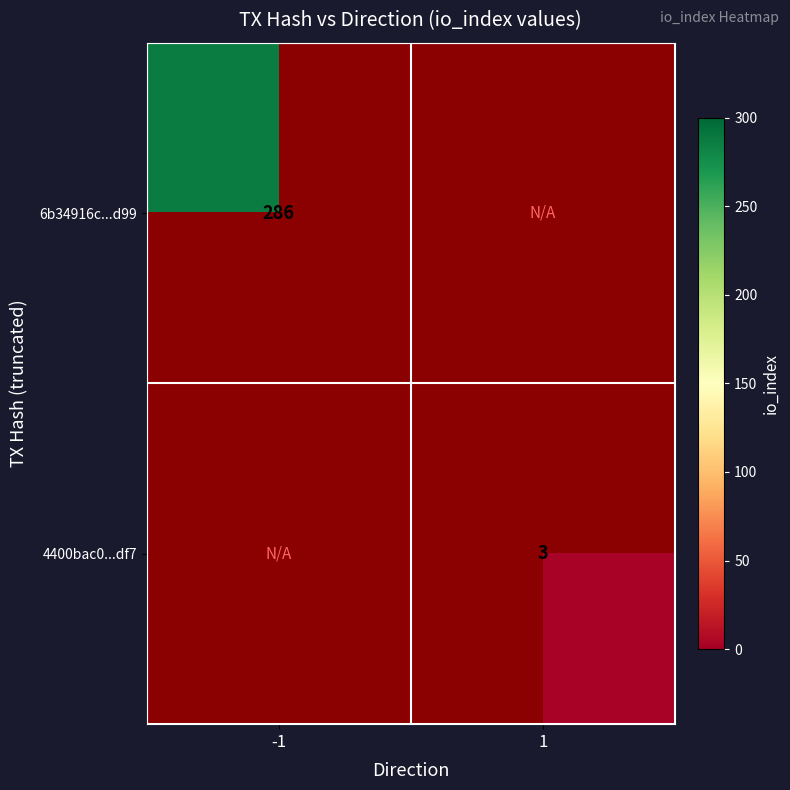

The 6b34916c...d99 series shows 286 at -1. True or false?

True